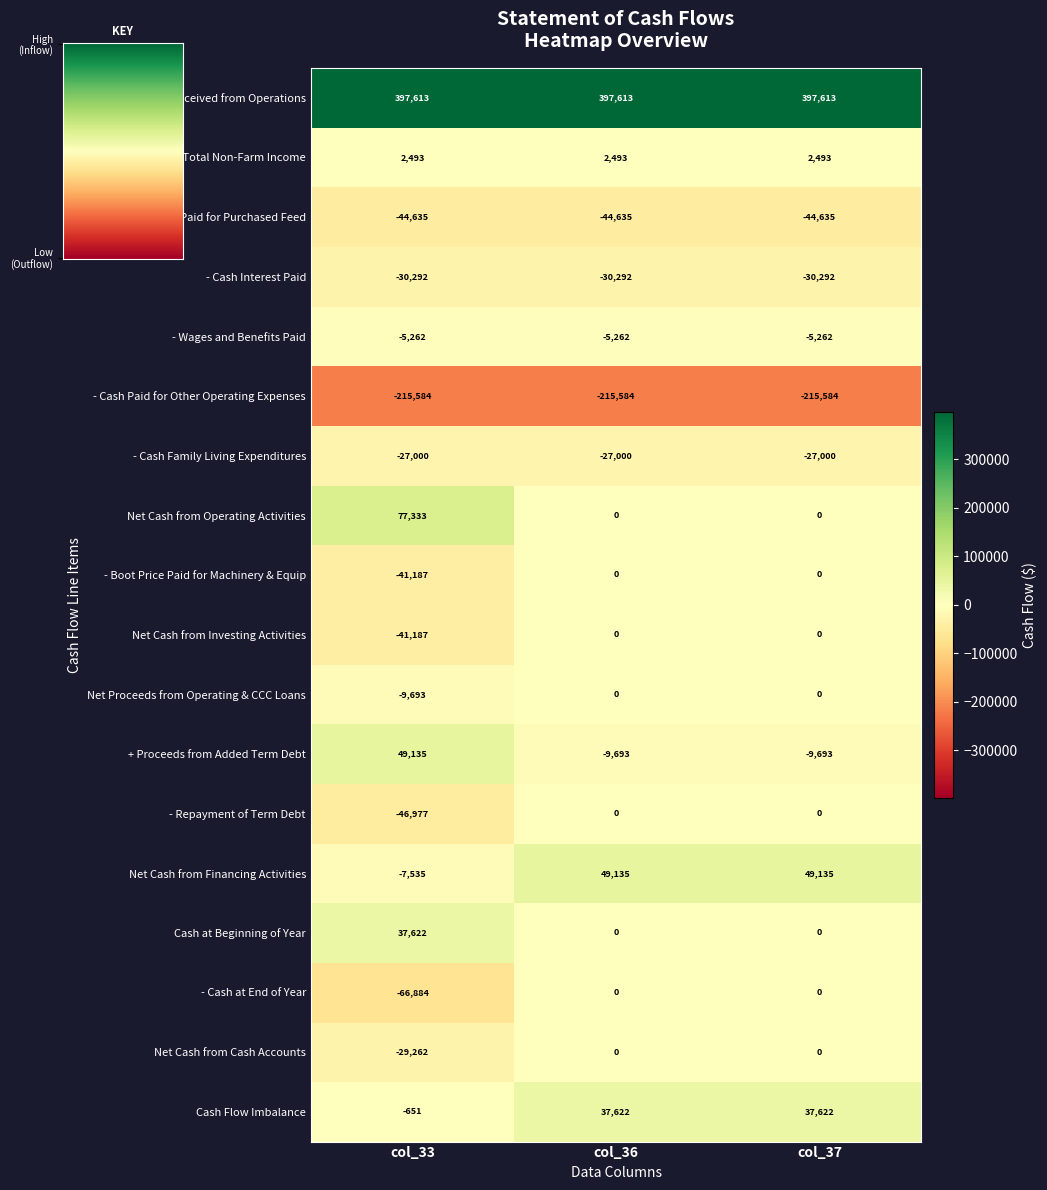

Which series has the widest spread of values?

Net Cash from Operating Activities